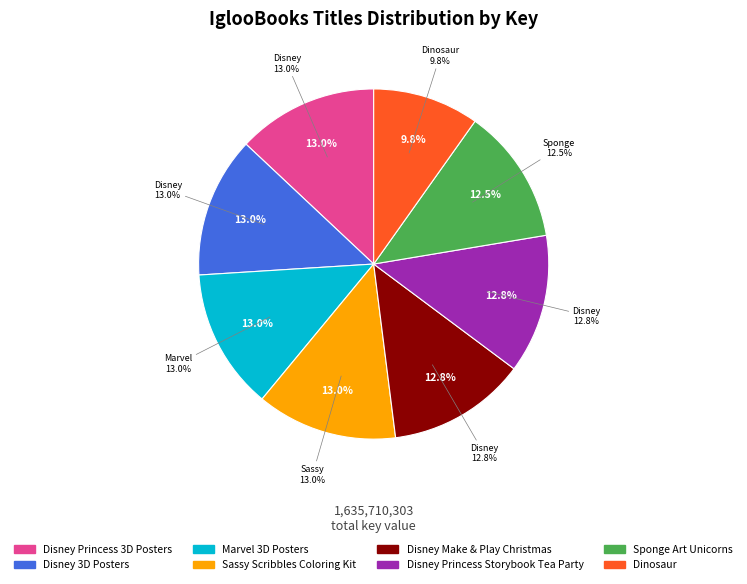

To the nearest percent, what percentage of the pie is Marvel 3D Posters?

13%